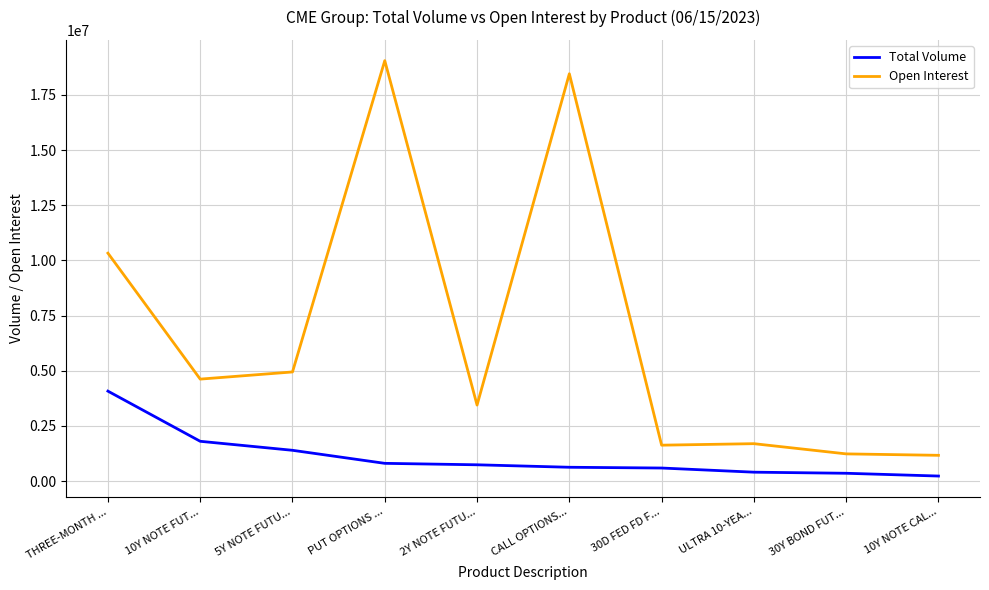

At which category is the sum across all series the highest?

PUT OPTIONS ...